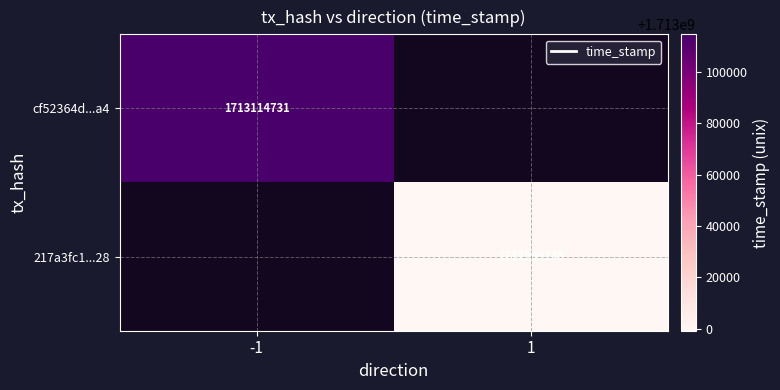

True or false: cf52364d...a4 has a value of 1713114731 at -1.

True